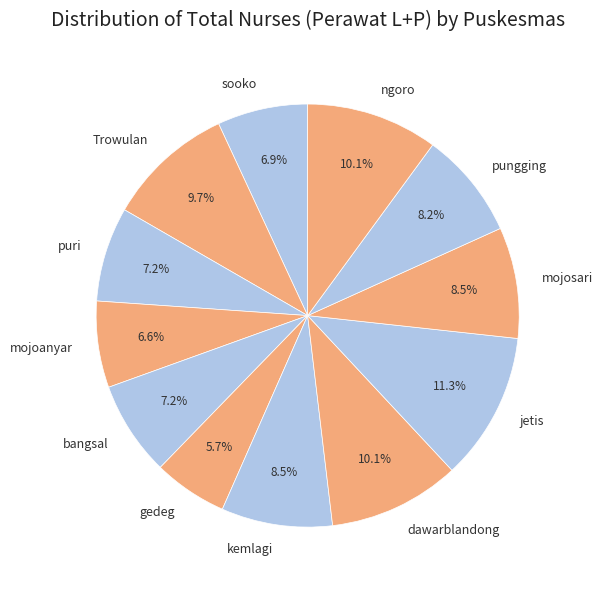

How much of the chart is everything except bangsal?

92.8%